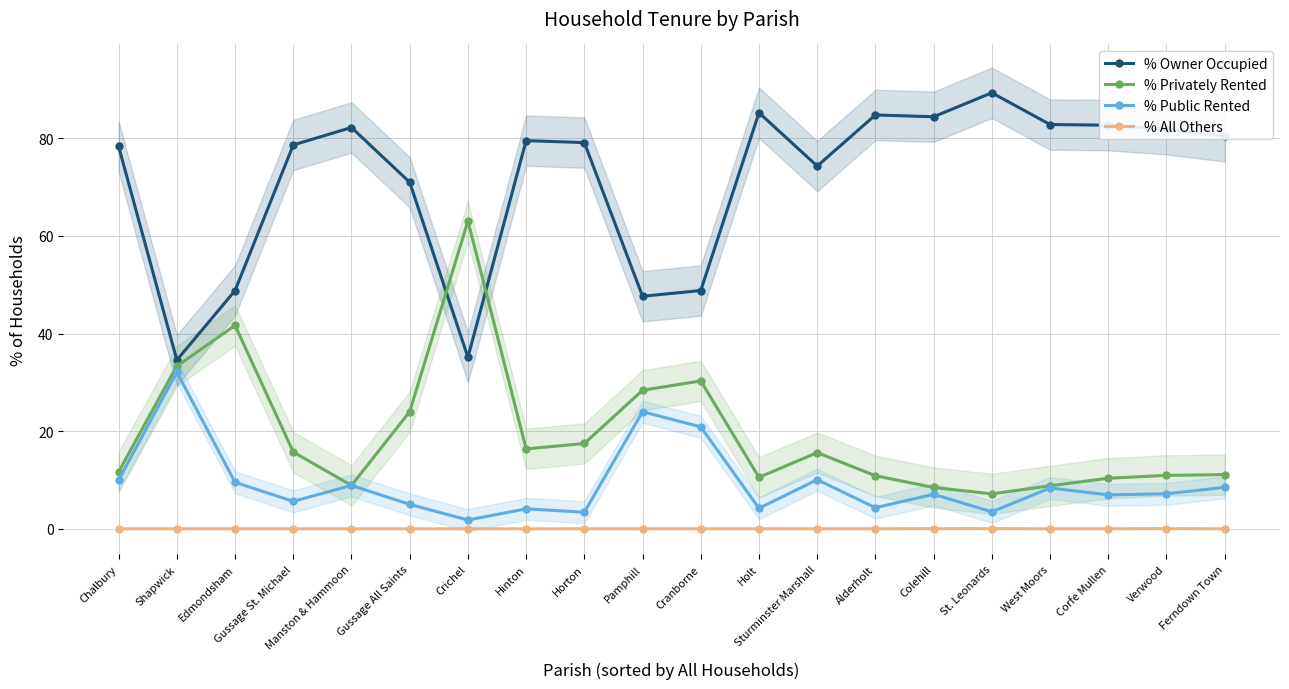

What is the label of the 1st point from the left?

Chalbury